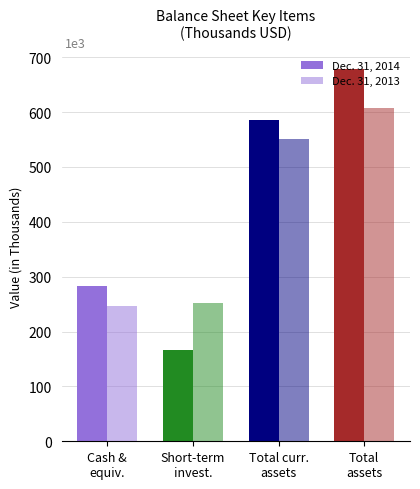

Which series has the largest range (max minus min)?

Dec. 31, 2014